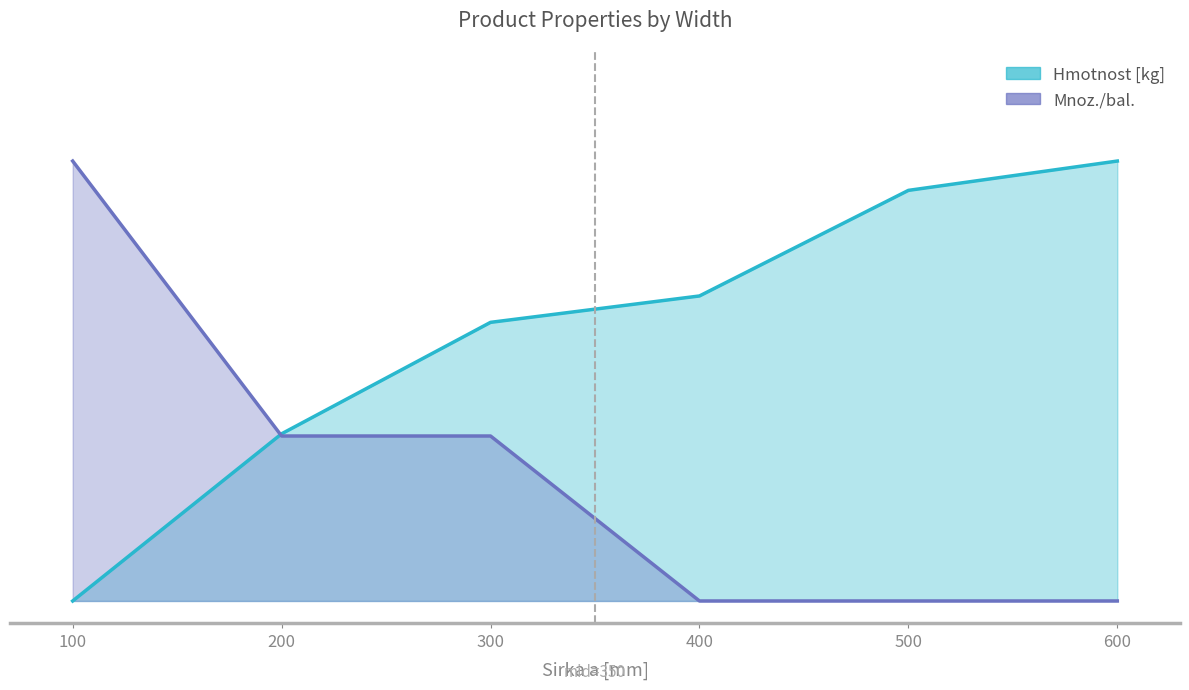

How many categories are shown in the chart?

6